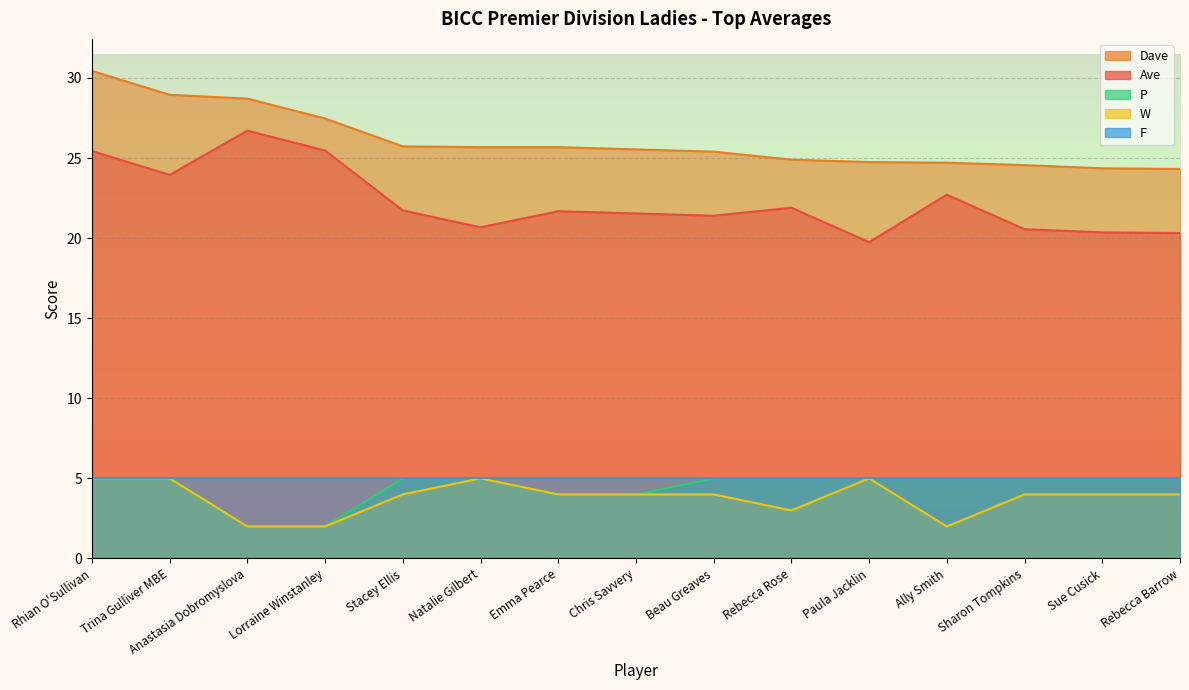

Is the value of W at Anastasia Dobromyslova greater than the value of Dave at Beau Greaves?

No